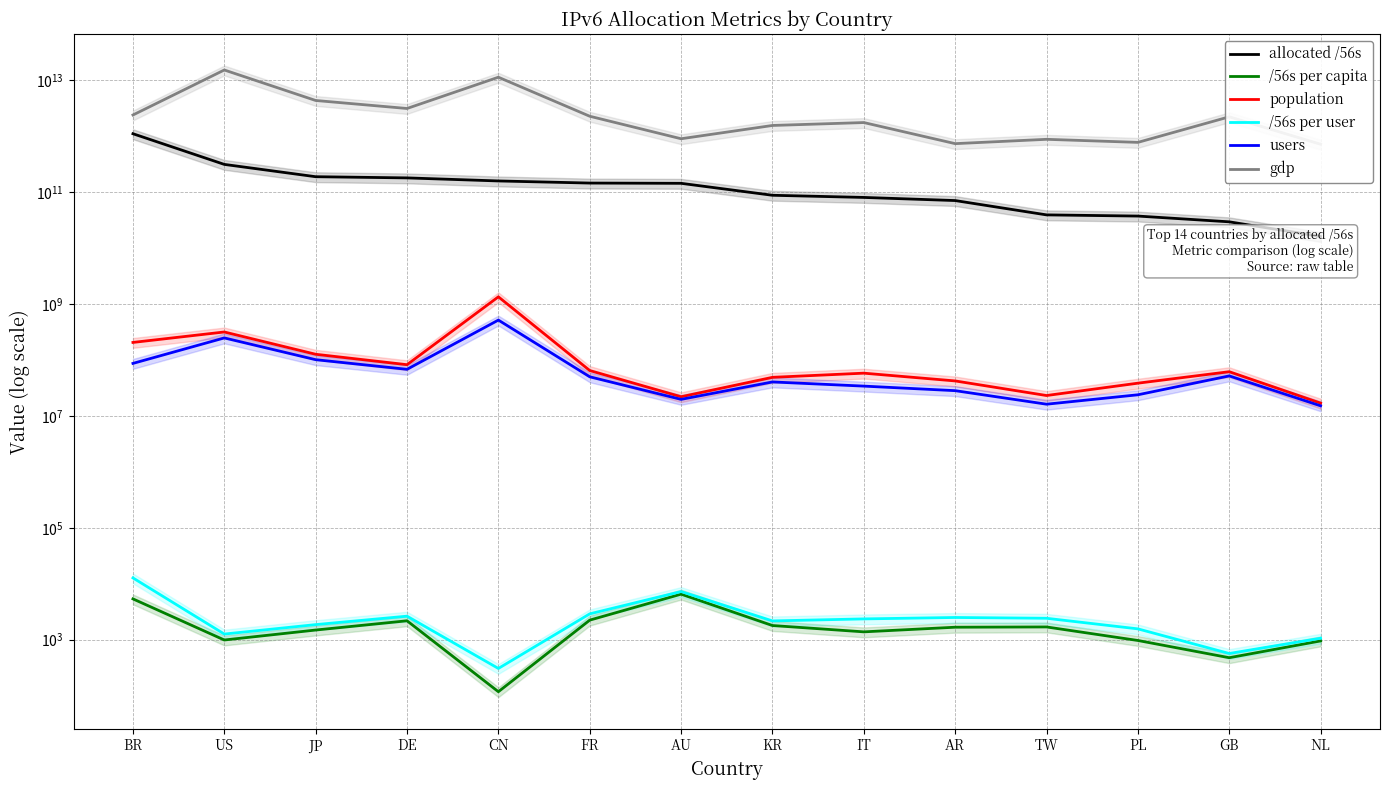

Between US and BR, which is larger?

BR